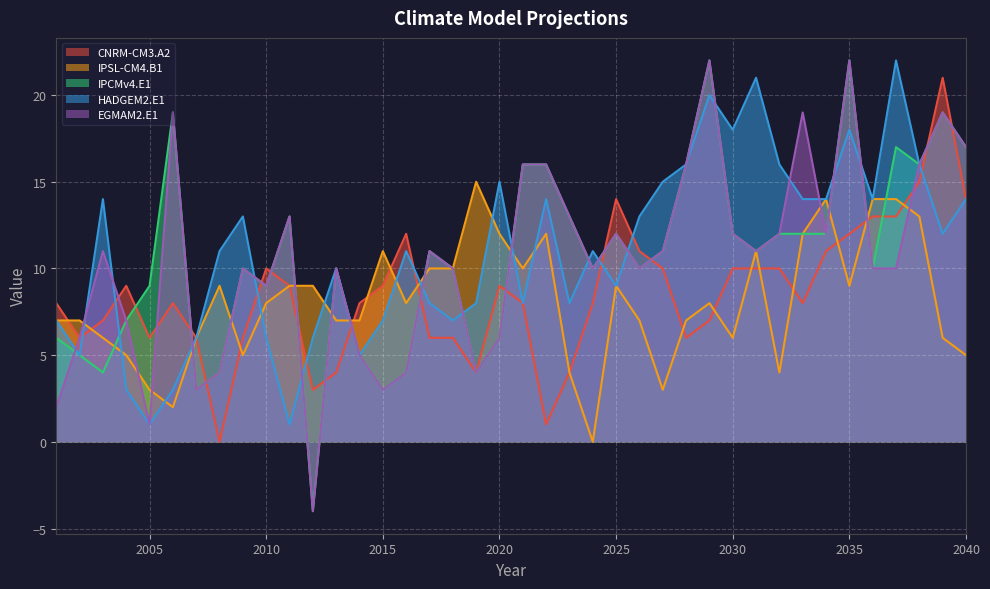

How many interior local peaks does the EGMAM2.E1 series have?

11